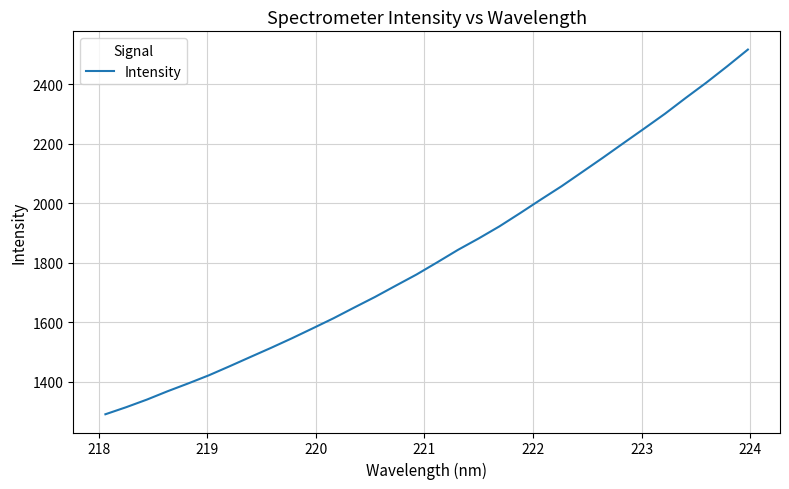

What is the maximum value shown in the chart?

2516.8